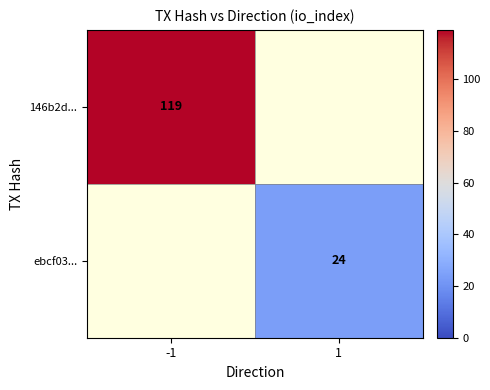

Is it true that 146b2d... equals 68 at -1?

False